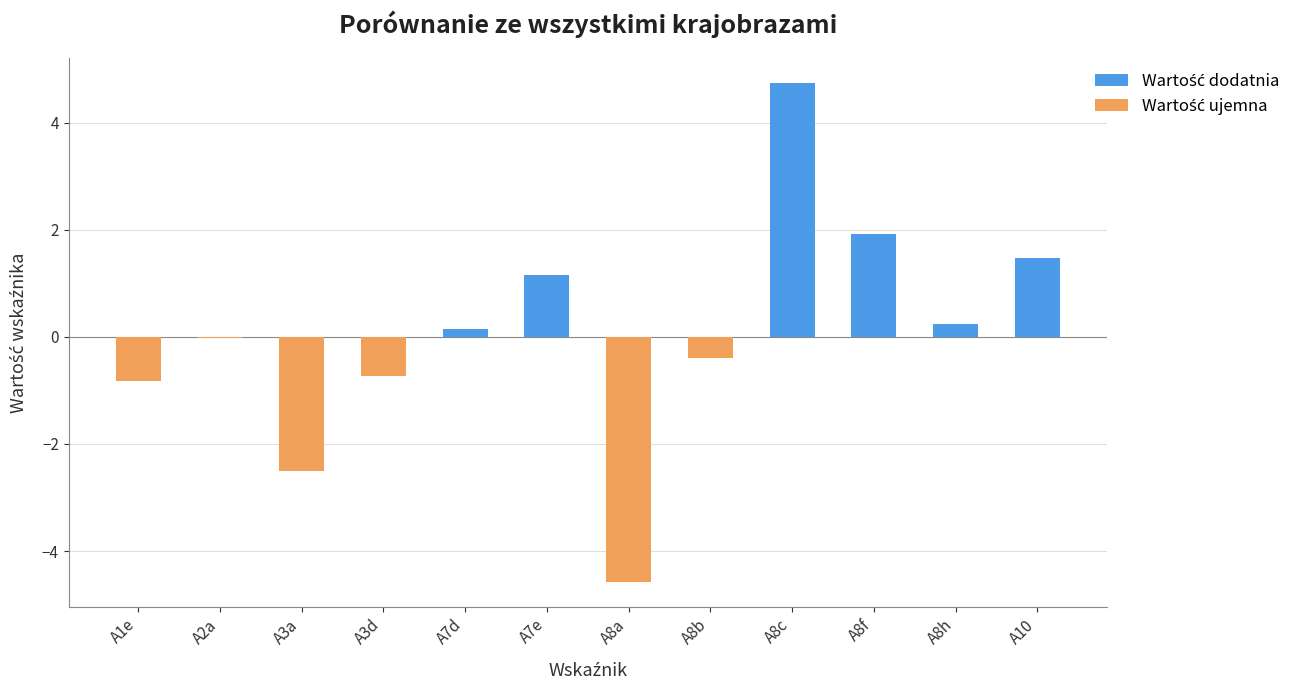

What is the total value across all series at A8h?

0.2